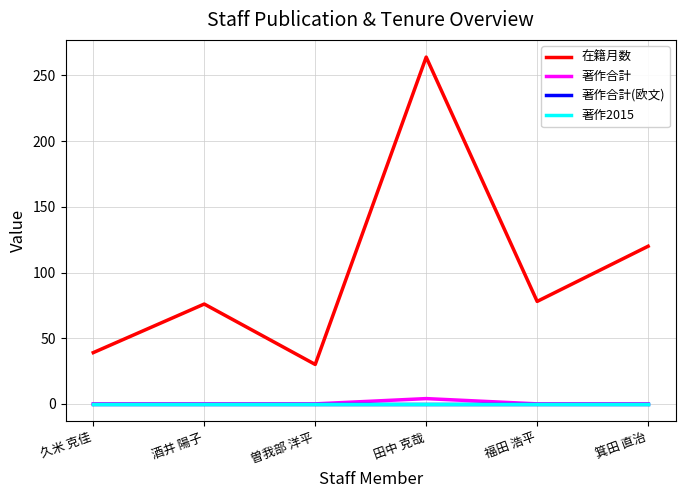

Which has a higher value, 酒井 陽子 or 箕田 直治?

箕田 直治